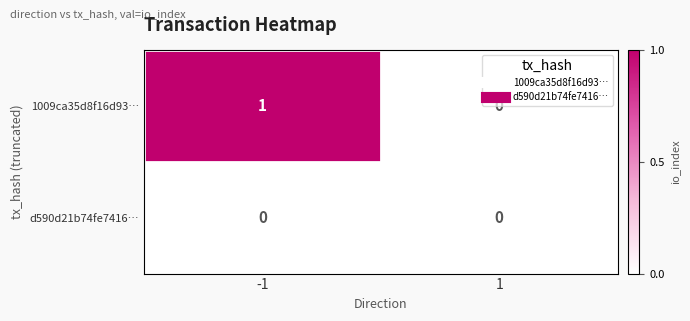

Rank the series at -1 from lowest to highest value.

d590d21b74fe7416…, 1009ca35d8f16d93…